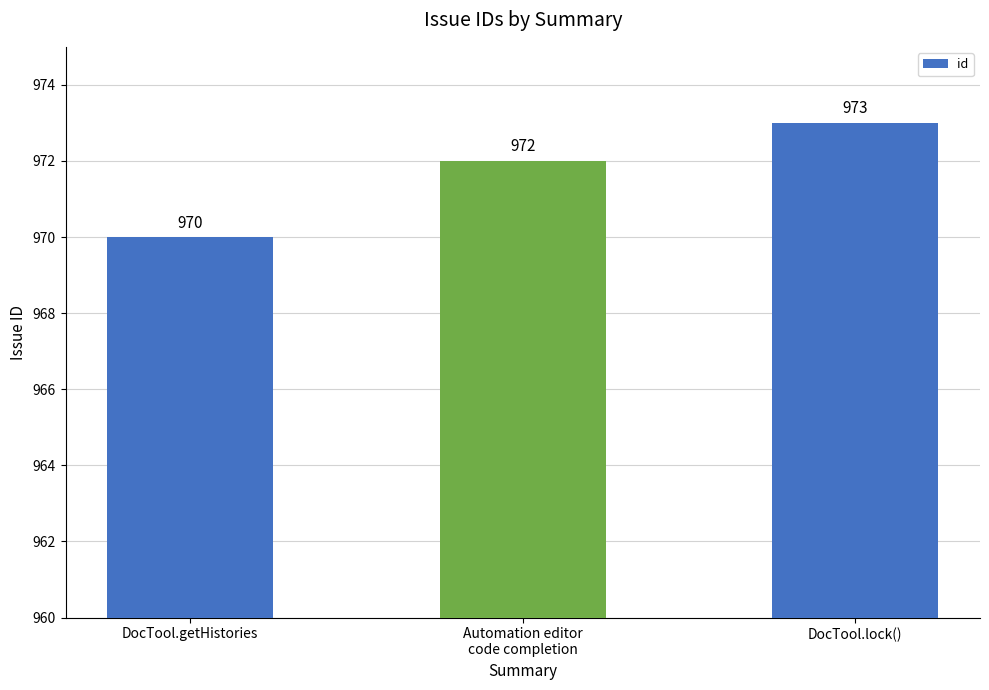

What is the greatest value displayed?

973